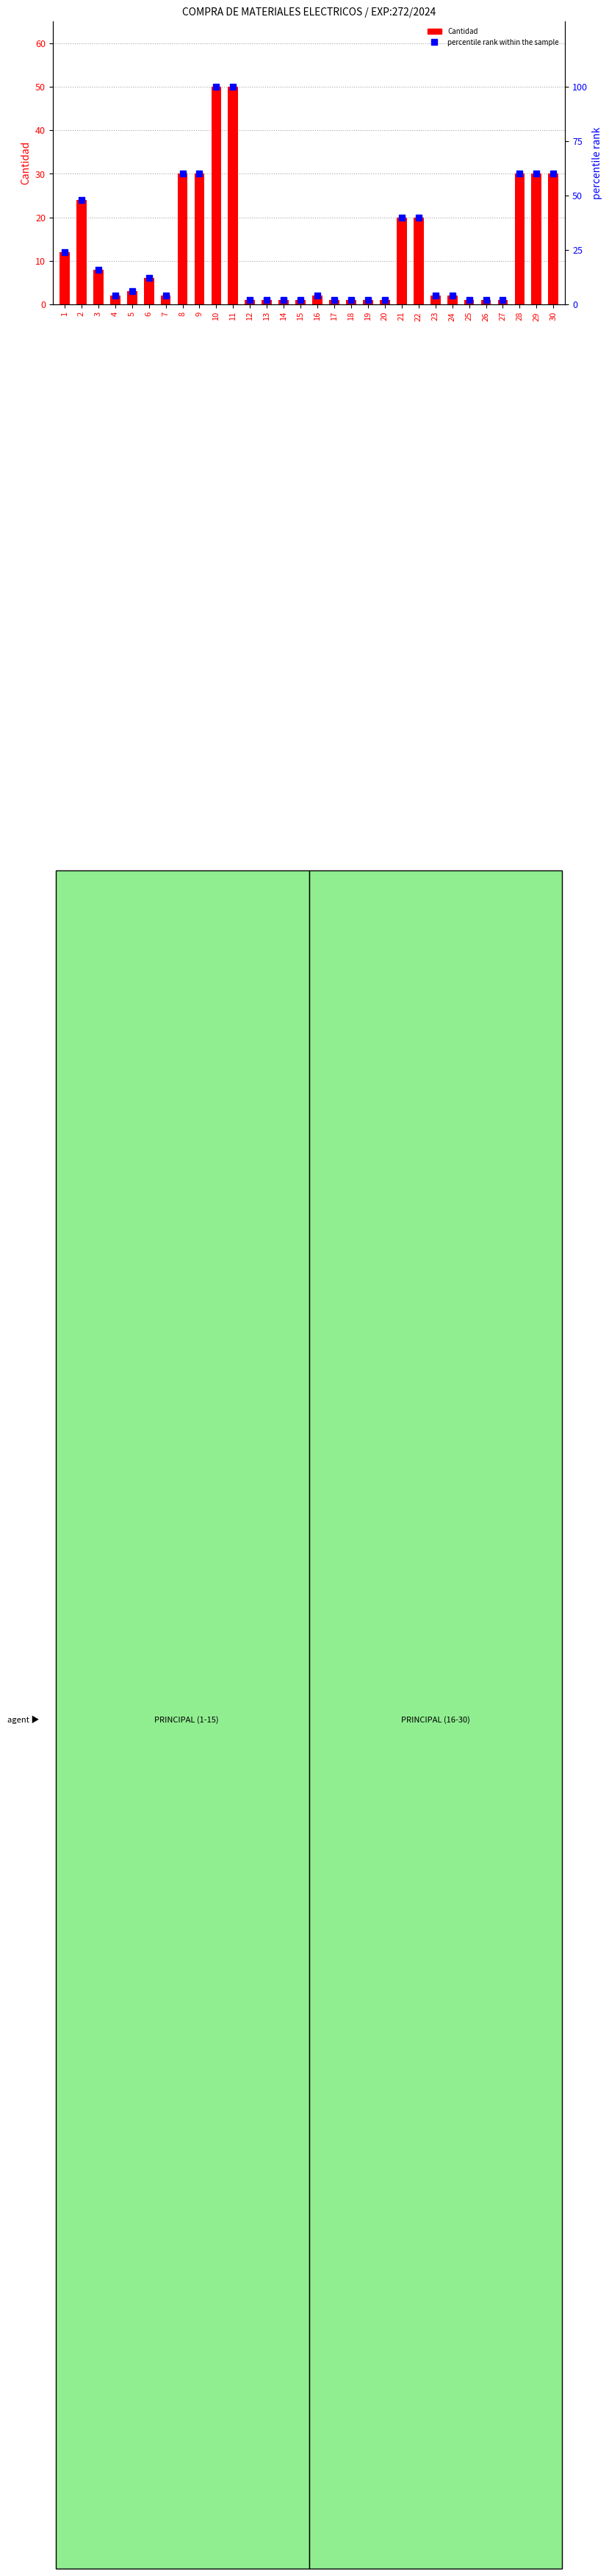

How many data points in Cantidad are above 2?

14